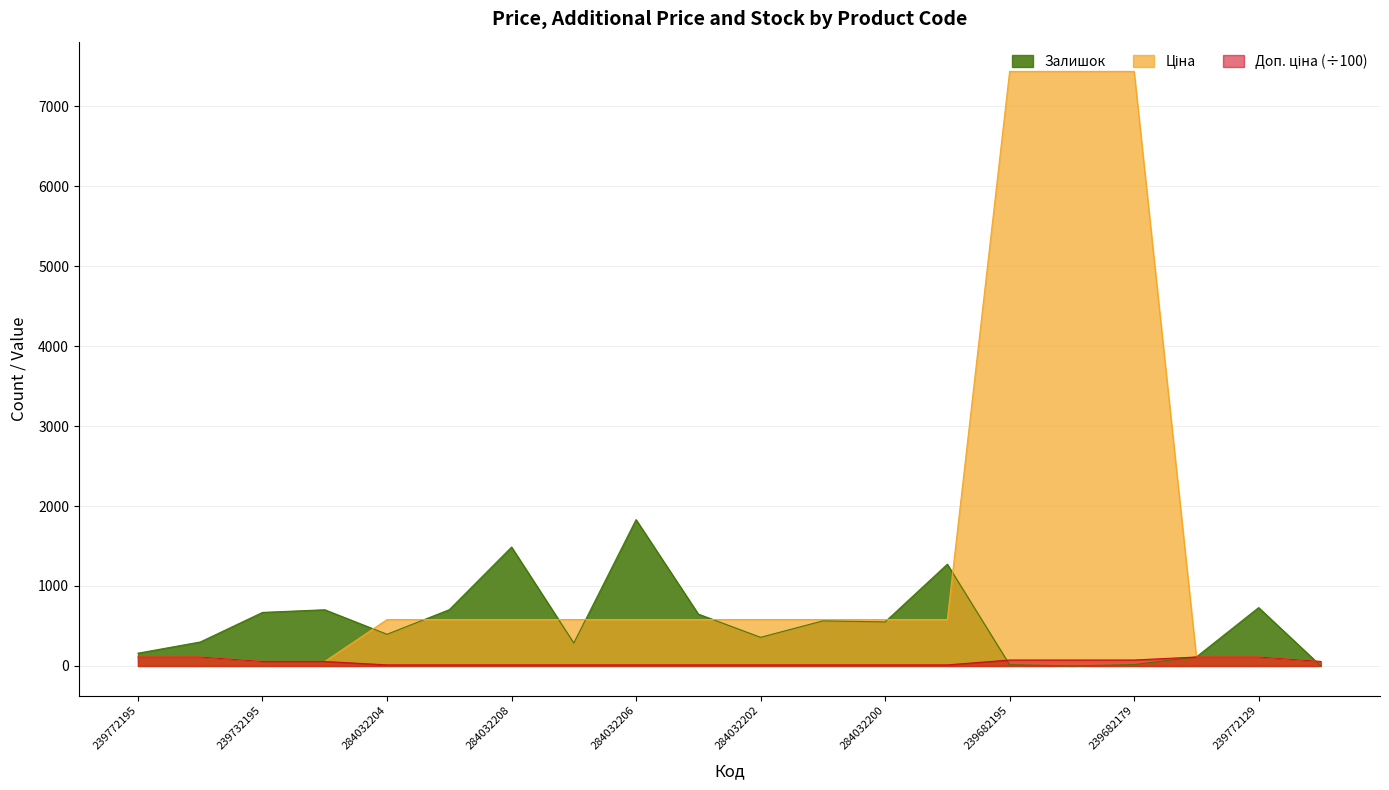

What is the label of the 7th point from the right?

284032199